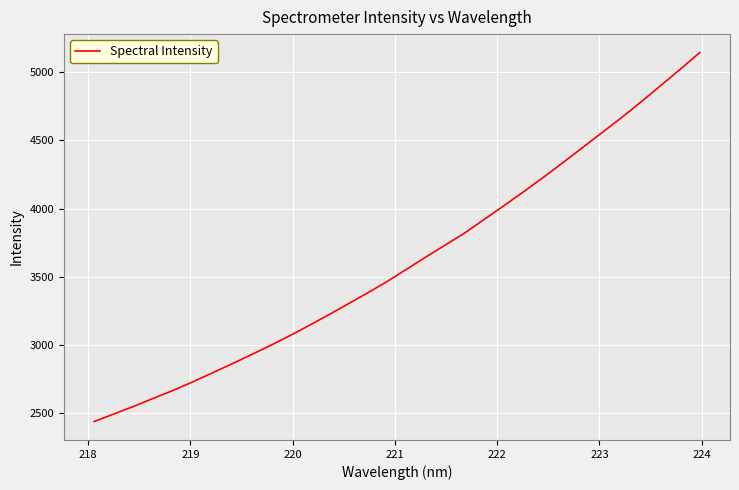

What is the difference between the maximum and minimum values?

2702.9